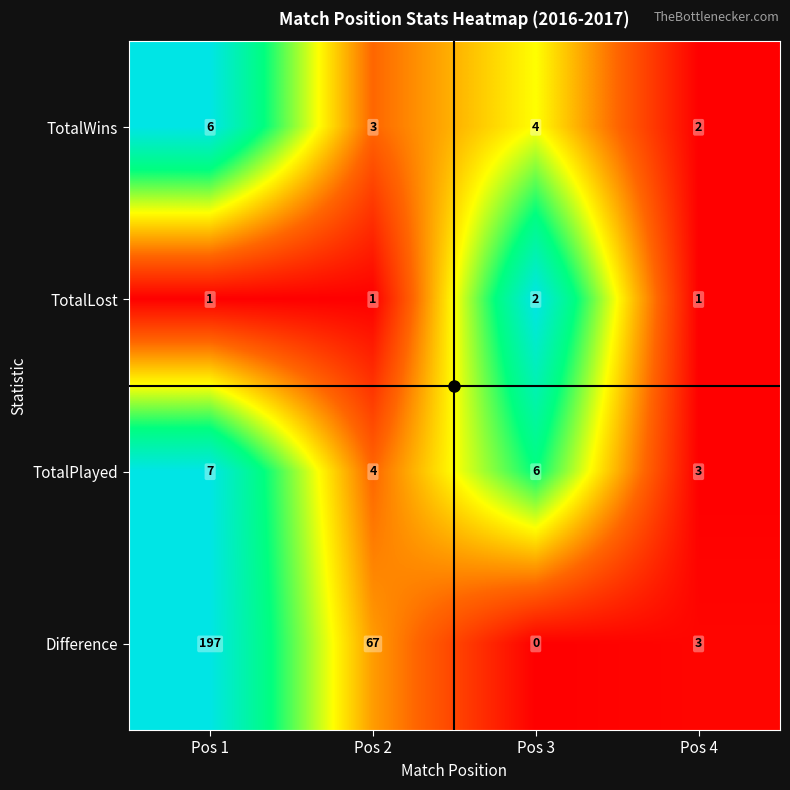

Which label corresponds to the smallest value in the chart?

Pos 3